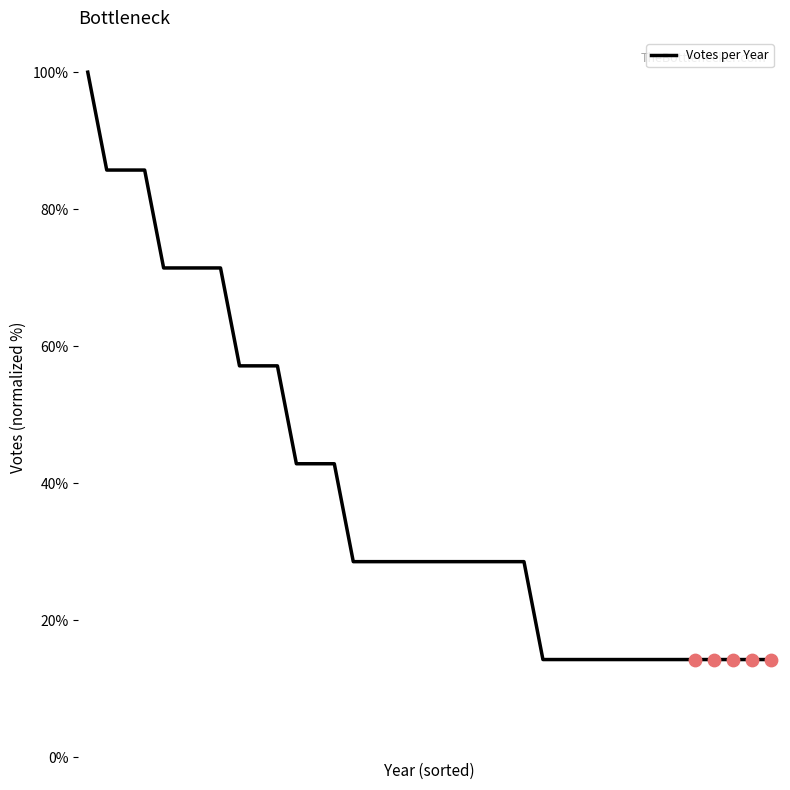

What is the greatest value displayed?

100.0